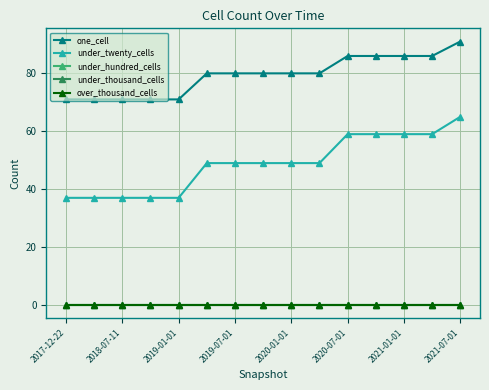

Is this an area chart (filled region under the line)?

No